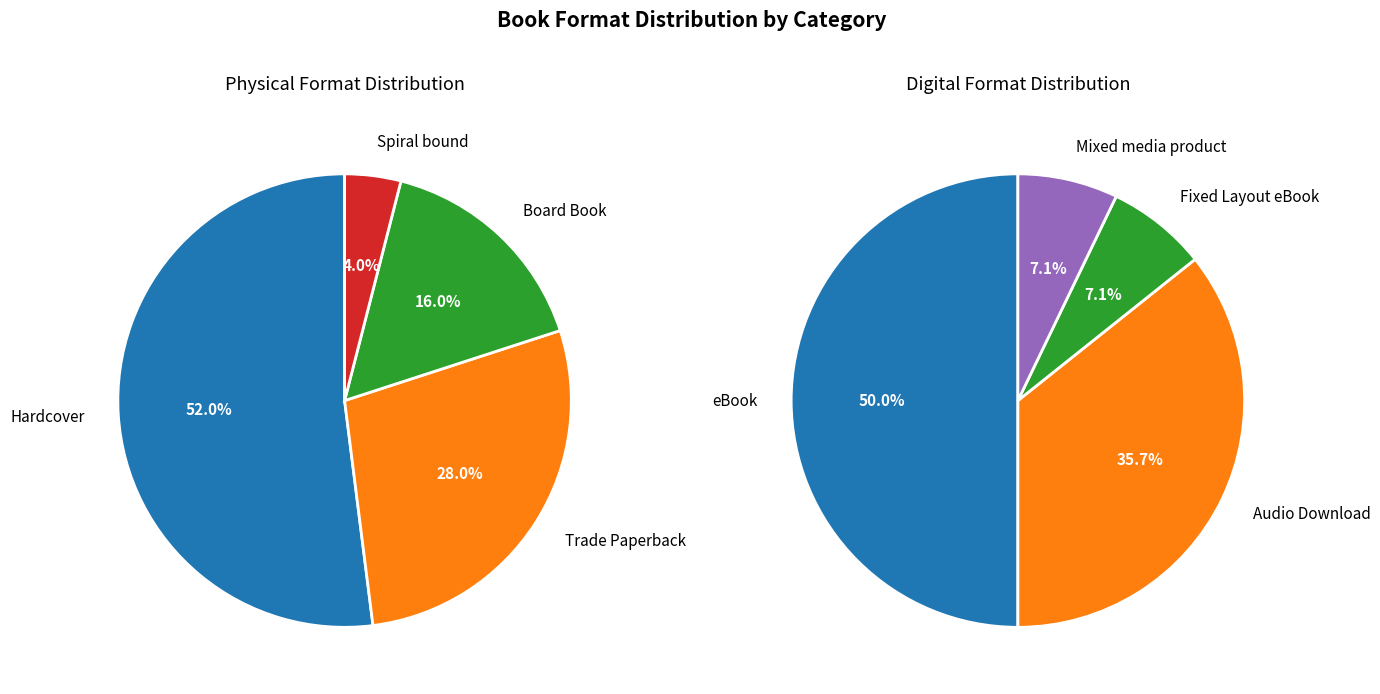

How many slices are in this pie chart?

8